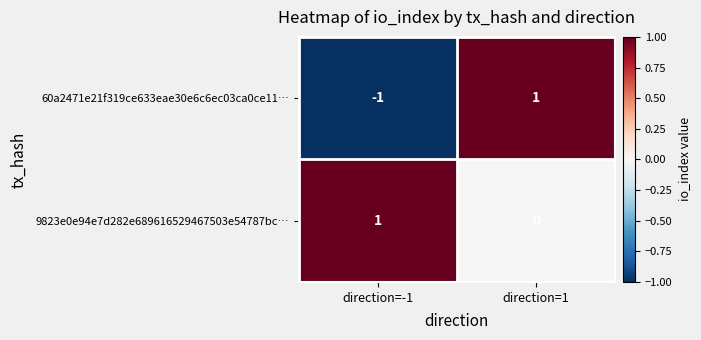

What is the maximum value shown in the chart?

1